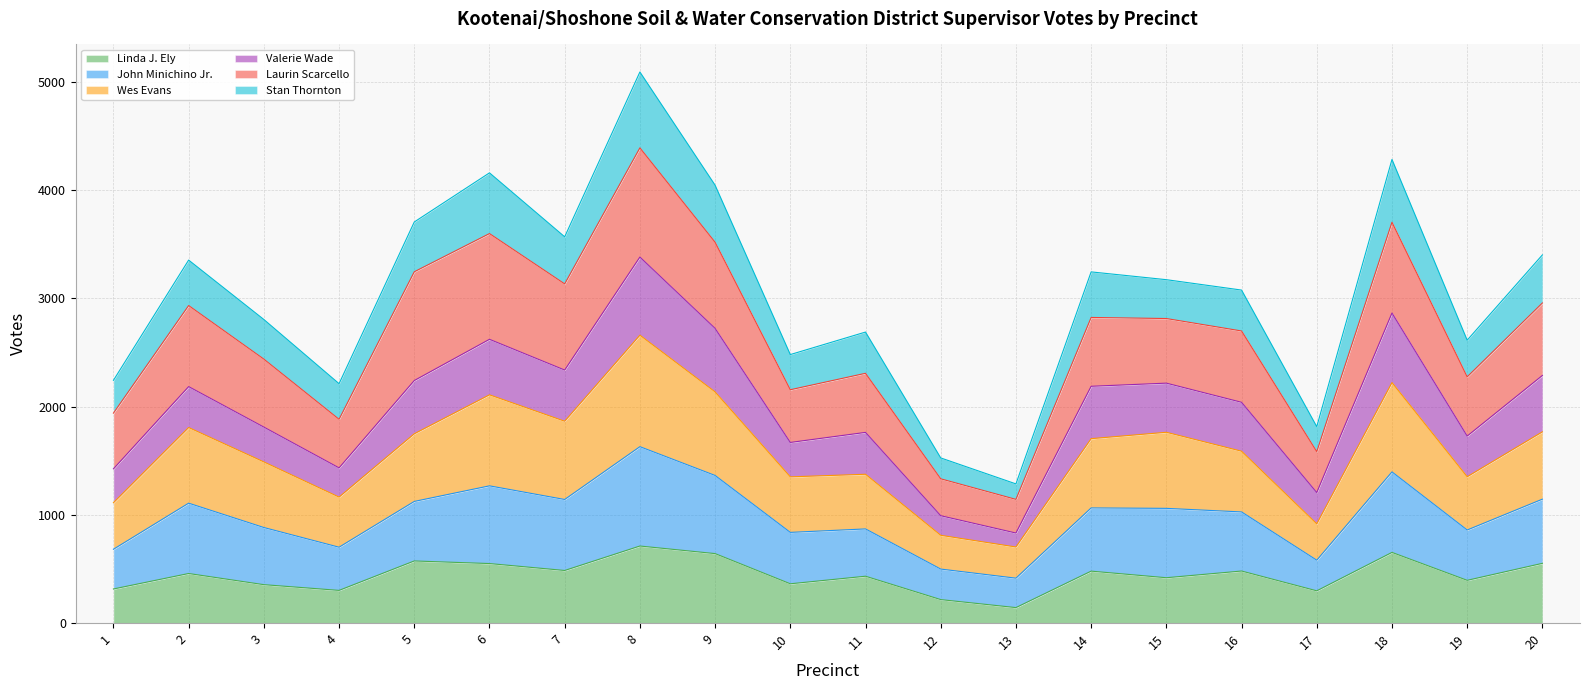

The value of Linda J. Ely at 19 is 395. True or false?

True